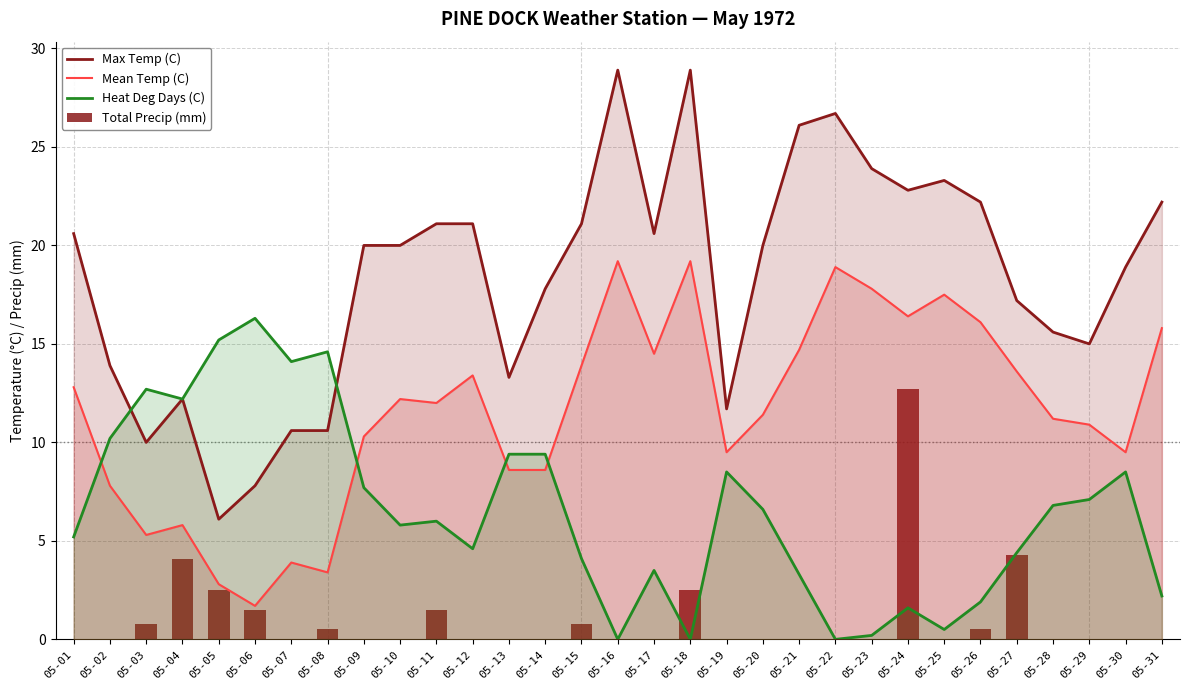

Reading right to left, what are all the values shown in this chart?

Max Temp (C): 22.2	18.9	15.0	15.6	17.2	22.2	23.3	22.8	23.9	26.7	26.1	20.0	11.7	28.9	20.6	28.9	21.1	17.8	13.3	21.1	21.1	20.0	20.0	10.6	10.6	7.8	6.1	12.2	10.0	13.9	20.6
Mean Temp (C): 15.8	9.5	10.9	11.2	13.6	16.1	17.5	16.4	17.8	18.9	14.7	11.4	9.5	19.2	14.5	19.2	13.9	8.6	8.6	13.4	12.0	12.2	10.3	3.4	3.9	1.7	2.8	5.8	5.3	7.8	12.8
Heat Deg Days (C): 2.2	8.5	7.1	6.8	4.4	1.9	0.5	1.6	0.2	0.0	3.3	6.6	8.5	0.0	3.5	0.0	4.1	9.4	9.4	4.6	6.0	5.8	7.7	14.6	14.1	16.3	15.2	12.2	12.7	10.2	5.2
Total Precip (mm): 0.0	0.0	0.0	0.0	4.3	0.5	0.0	12.7	0.0	0.0	0.0	0.0	0.0	2.5	0.0	0.0	0.8	0.0	0.0	0.0	1.5	0.0	0.0	0.5	0.0	1.5	2.5	4.1	0.8	0.0	0.0